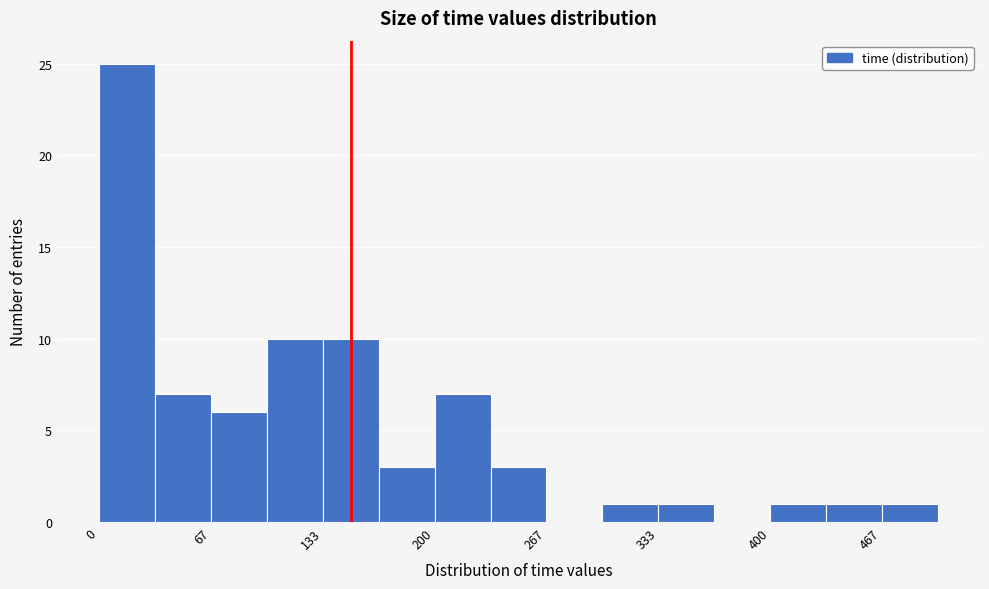

Read against the x-axis, roughly where is the centre of the tallest bar?

20